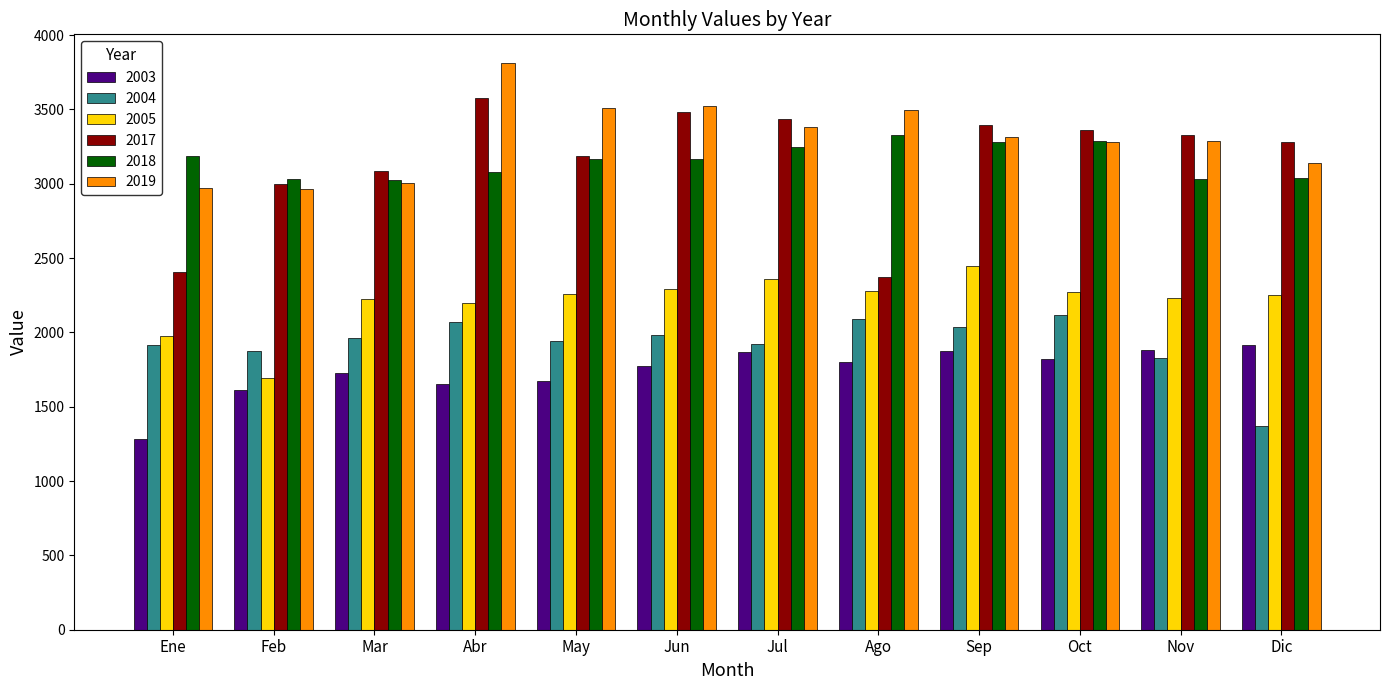

List the series in order of their peak value, highest first.

2019, 2017, 2018, 2005, 2004, 2003